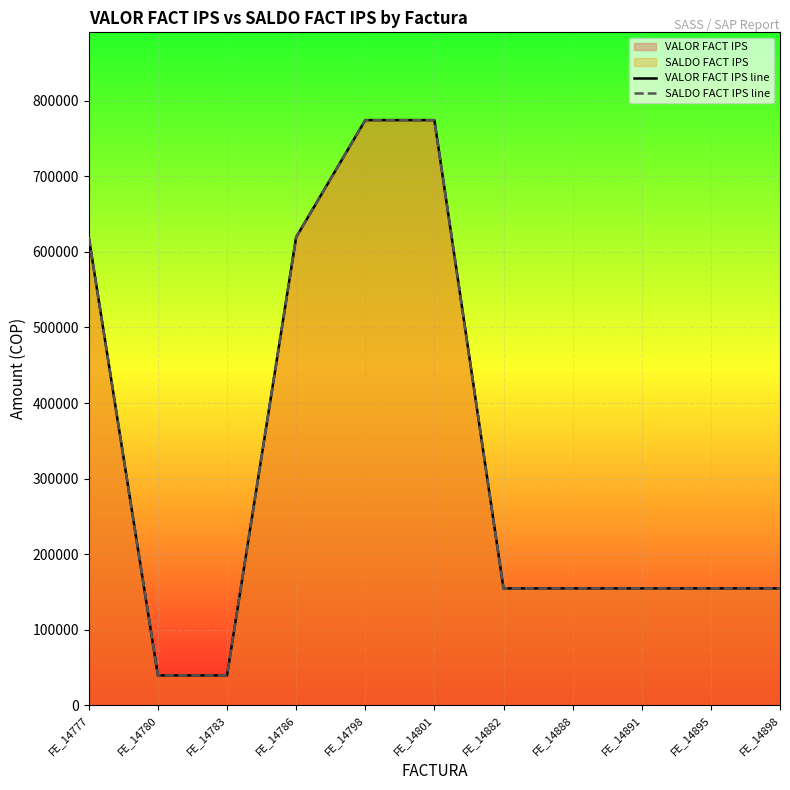

Reading right to left, transcribe all the data shown in this chart.

VALOR FACT IPS line: FE_14898=154840	FE_14895=154840	FE_14891=154840	FE_14888=154840	FE_14882=154840	FE_14801=774200	FE_14798=774200	FE_14786=619360	FE_14783=39733	FE_14780=39733	FE_14777=619360
SALDO FACT IPS line: FE_14898=154840	FE_14895=154840	FE_14891=154840	FE_14888=154840	FE_14882=154840	FE_14801=774200	FE_14798=774200	FE_14786=619360	FE_14783=39733	FE_14780=39733	FE_14777=619360